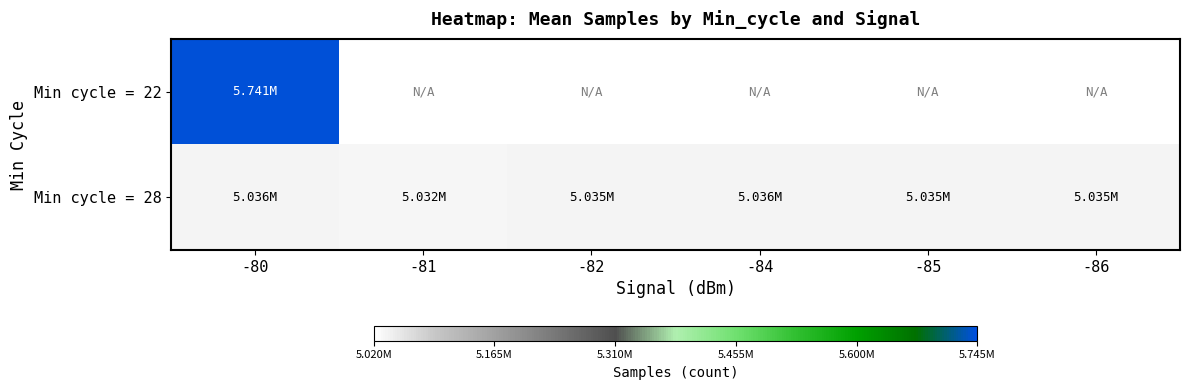

Which label corresponds to the largest value in the chart?

-80